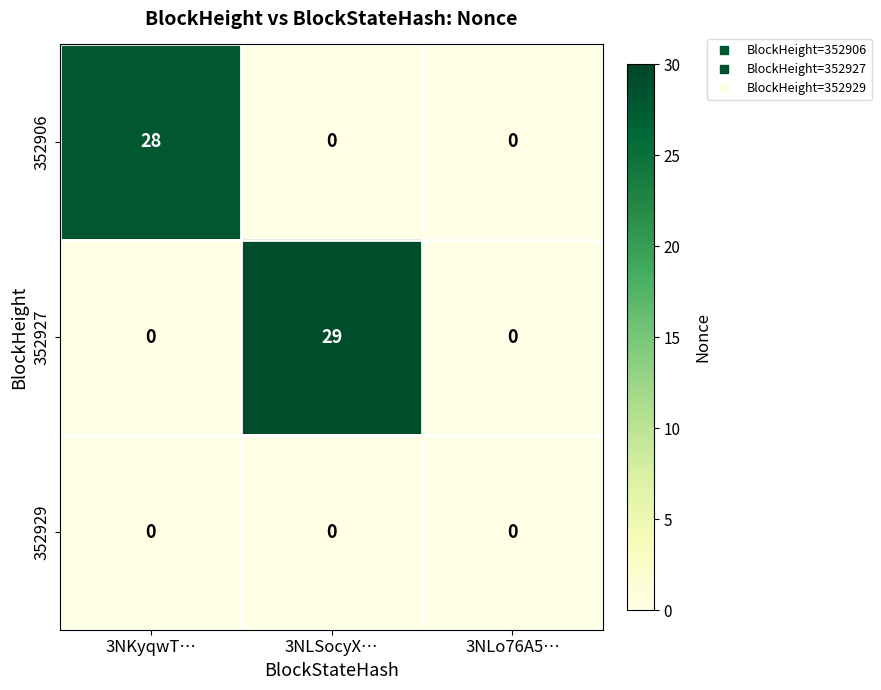

Which series has the largest range (max minus min)?

352927